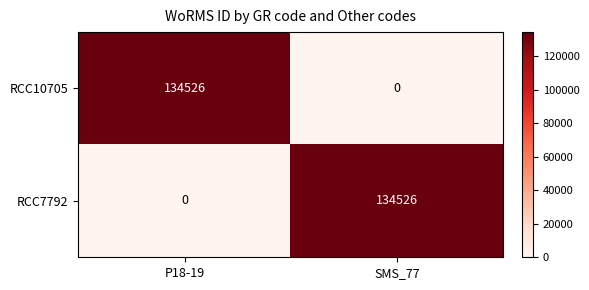

What is the difference between the maximum and minimum values in the RCC10705 series?

134526